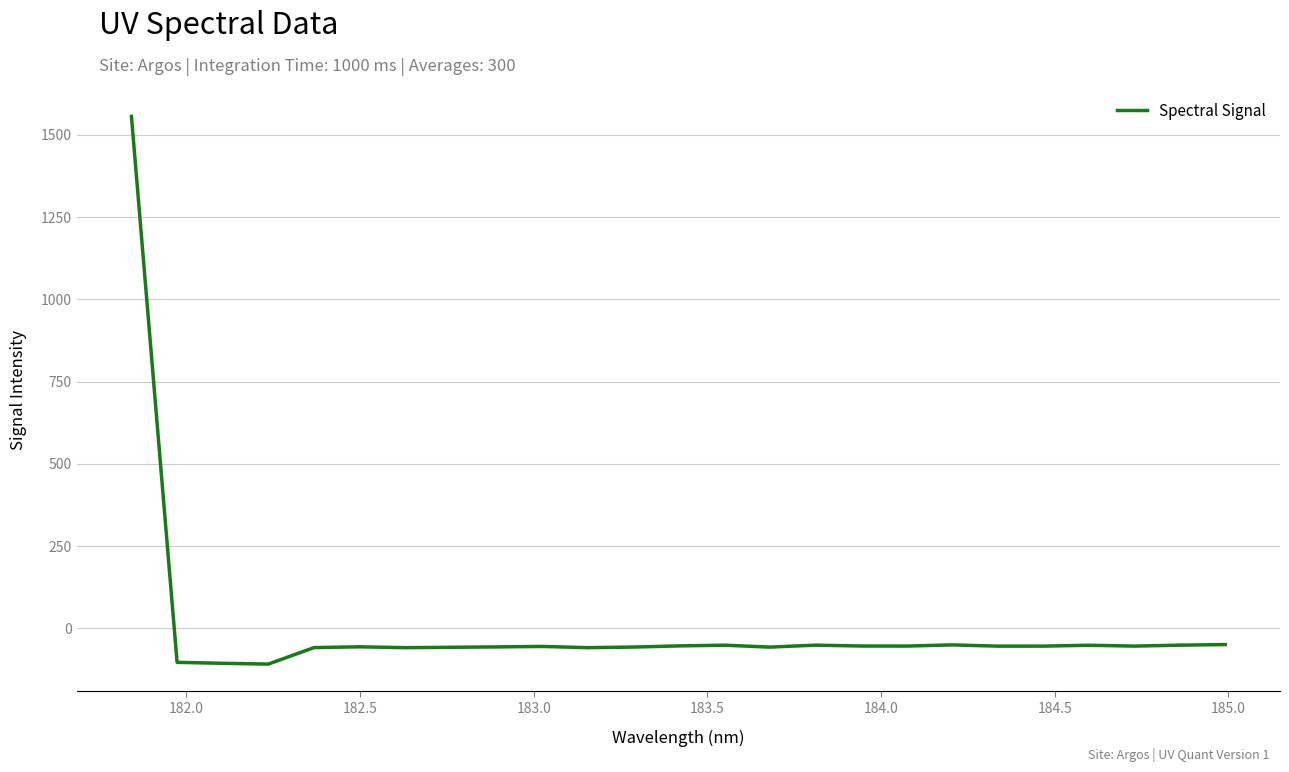

What is the greatest value displayed?

1556.6